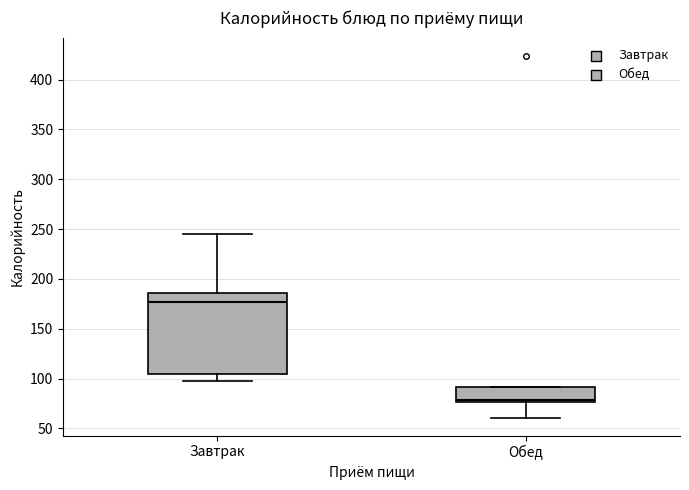

Comparing the boxes themselves (not the whiskers), which one is the tallest?

Завтрак